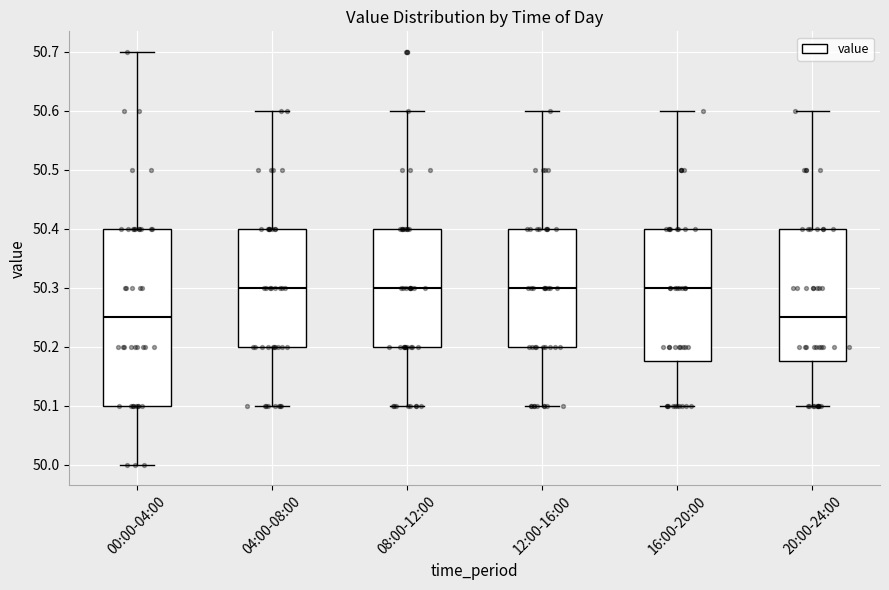

Comparing the boxes themselves (not the whiskers), which one is the tallest?

00:00-04:00